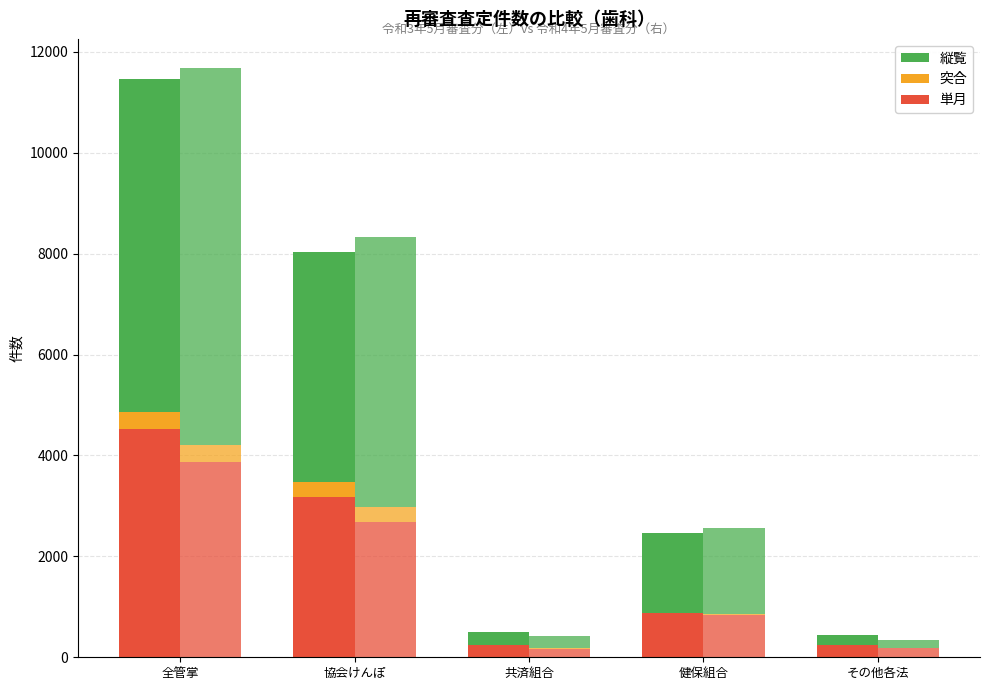

Does the chart contain any negative values?

No